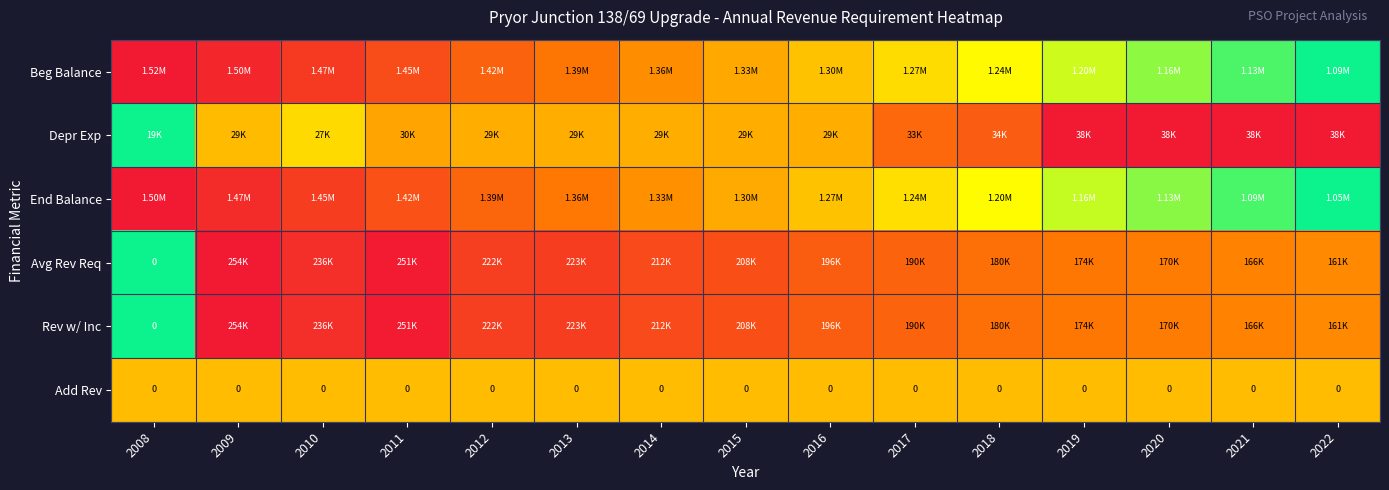

Which label corresponds to the largest value in the chart?

2008